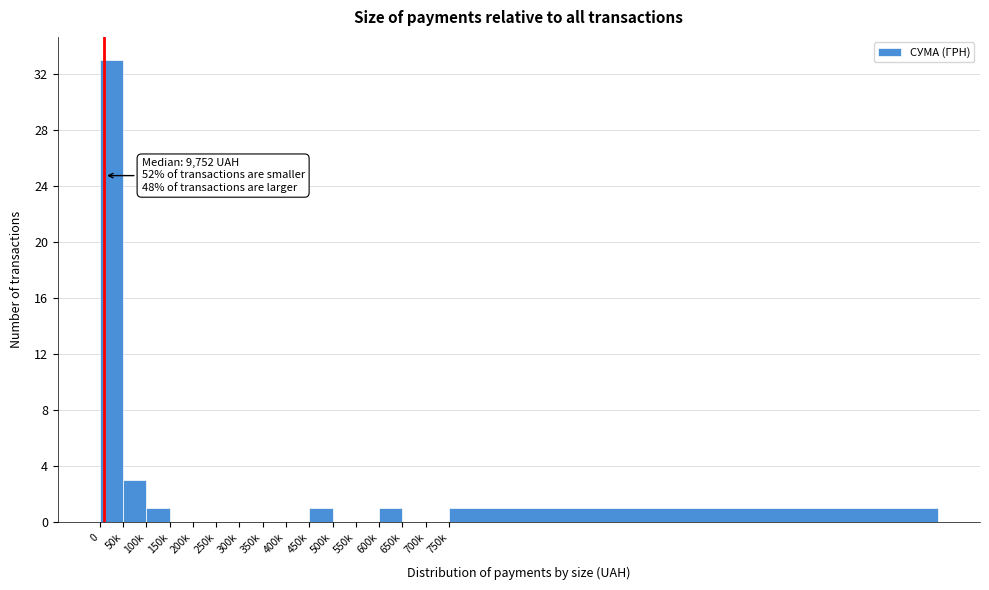

Reading right to left, what are all the values shown in this chart?

750k=1	700k=0	650k=0	600k=1	550k=0	500k=0	450k=1	400k=0	350k=0	300k=0	250k=0	200k=0	150k=0	100k=1	50k=3	0=33